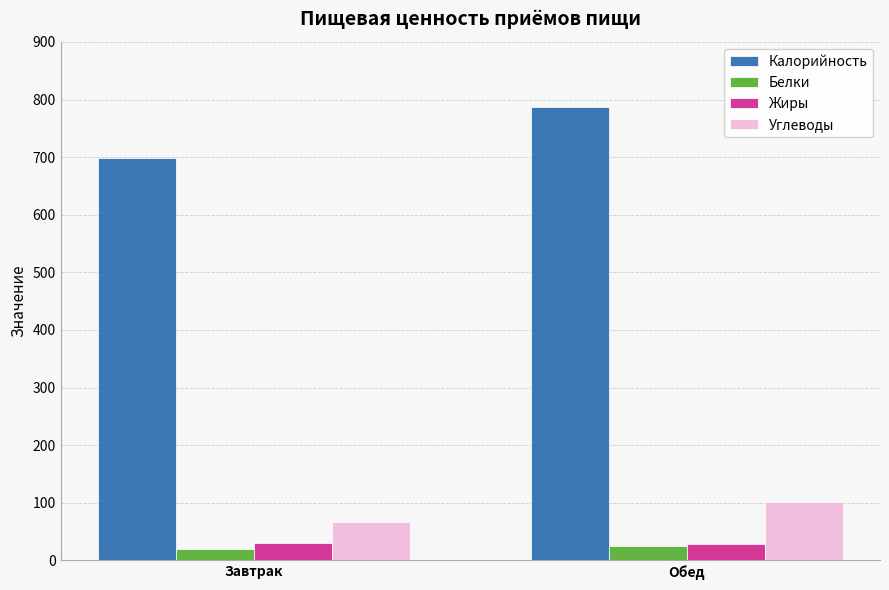

Is it true that Калорийность equals 1413.9 at Обед?

False